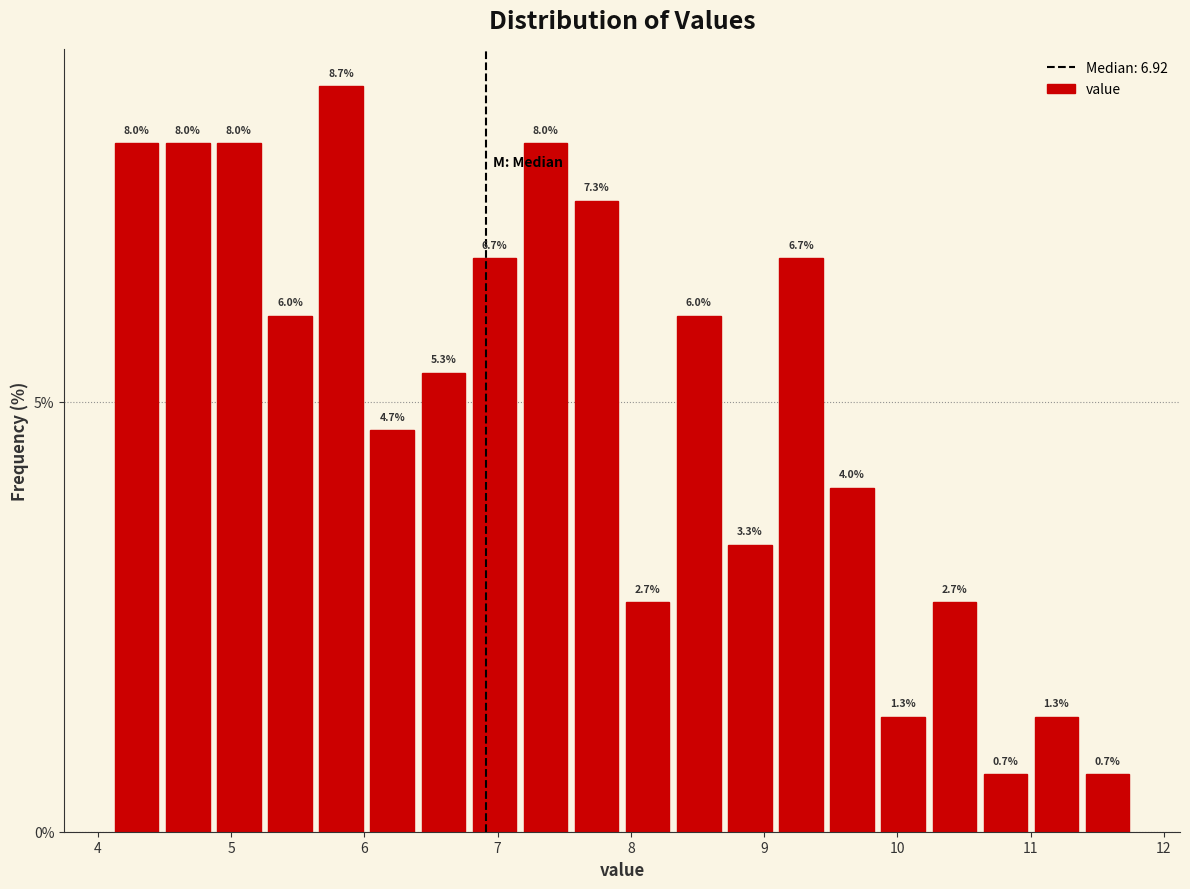

Read against the x-axis, roughly where is the centre of the tallest bar?

5.8